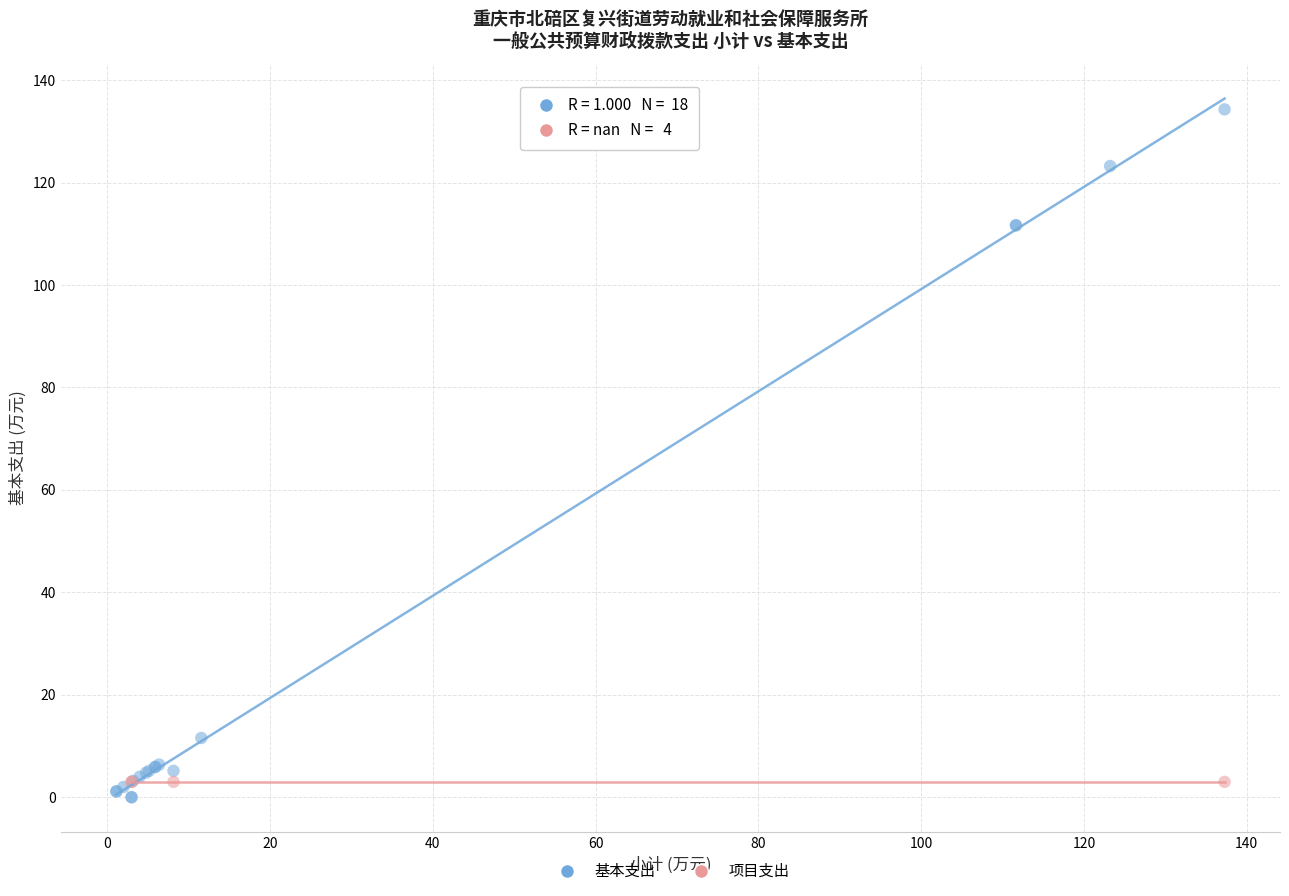

What are all the series names shown in the legend?

基本支出, 项目支出